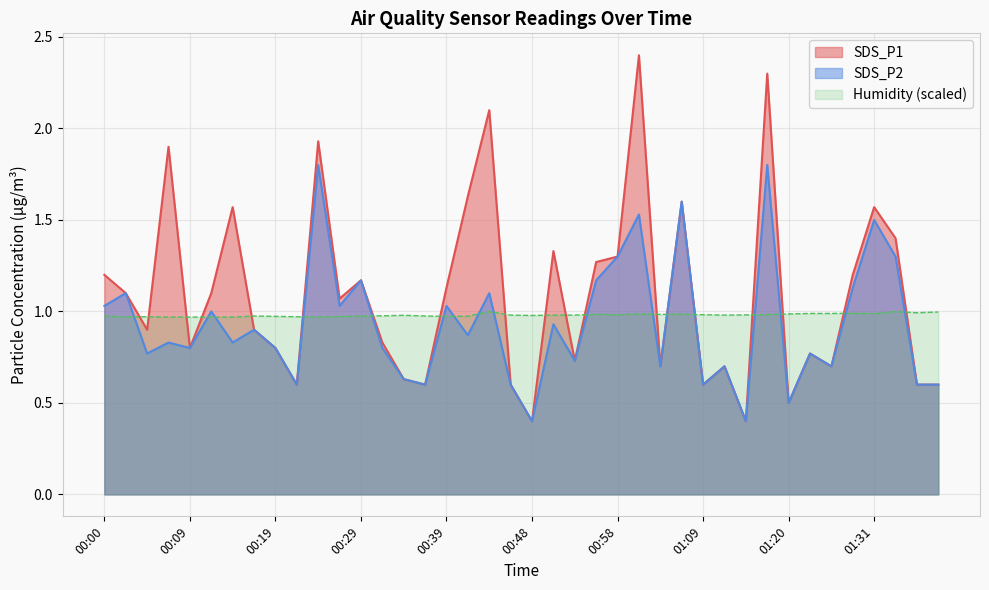

Reading right to left, transcribe all the data shown in this chart.

SDS_P1: 0.6	0.6	1.4	1.6	1.2	0.7	0.8	0.5	2.3	0.4	0.7	0.6	1.6	0.7	2.4	1.3	1.3	0.7	1.3	0.4	0.6	2.1	1.6	1.1	0.6	0.6	0.8	1.2	1.1	1.9	0.6	0.8	0.9	1.6	1.1	0.8	1.9	0.9	1.1	1.2
SDS_P2: 0.6	0.6	1.3	1.5	1.1	0.7	0.8	0.5	1.8	0.4	0.7	0.6	1.6	0.7	1.5	1.3	1.2	0.7	0.9	0.4	0.6	1.1	0.9	1.0	0.6	0.6	0.8	1.2	1.0	1.8	0.6	0.8	0.9	0.8	1.0	0.8	0.8	0.8	1.1	1.0